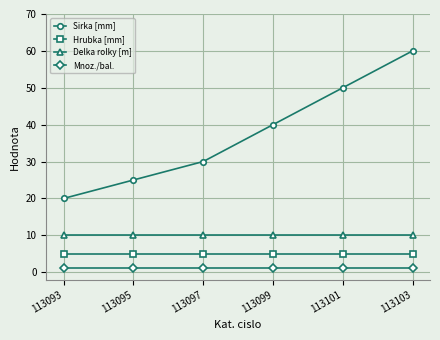

At how many categories does at least one series exceed 35?

3